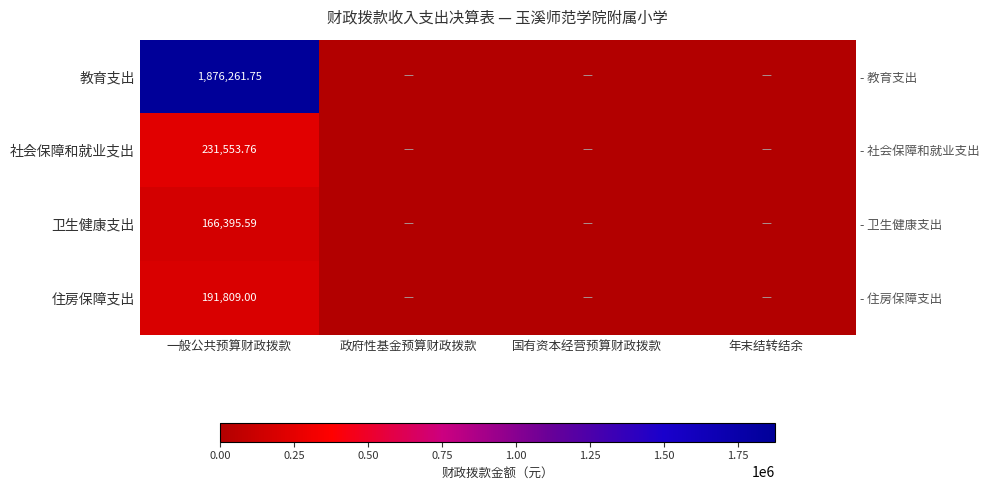

Which has a higher value, 政府性基金预算财政拨款 or 国有资本经营预算财政拨款?

政府性基金预算财政拨款